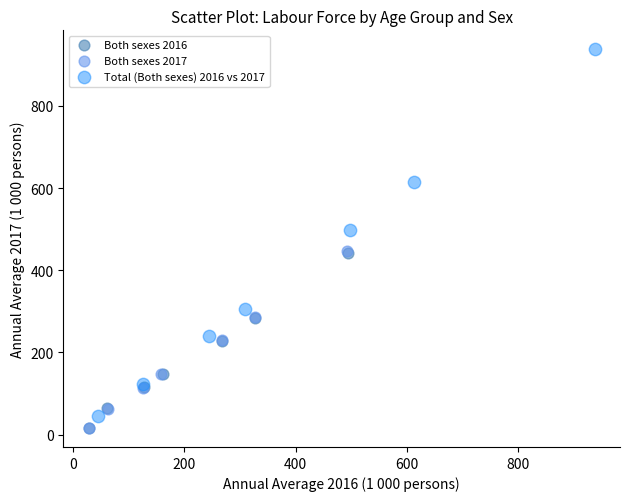

Which series reaches the maximum Y coordinate?

Total (Both sexes) 2016 vs 2017